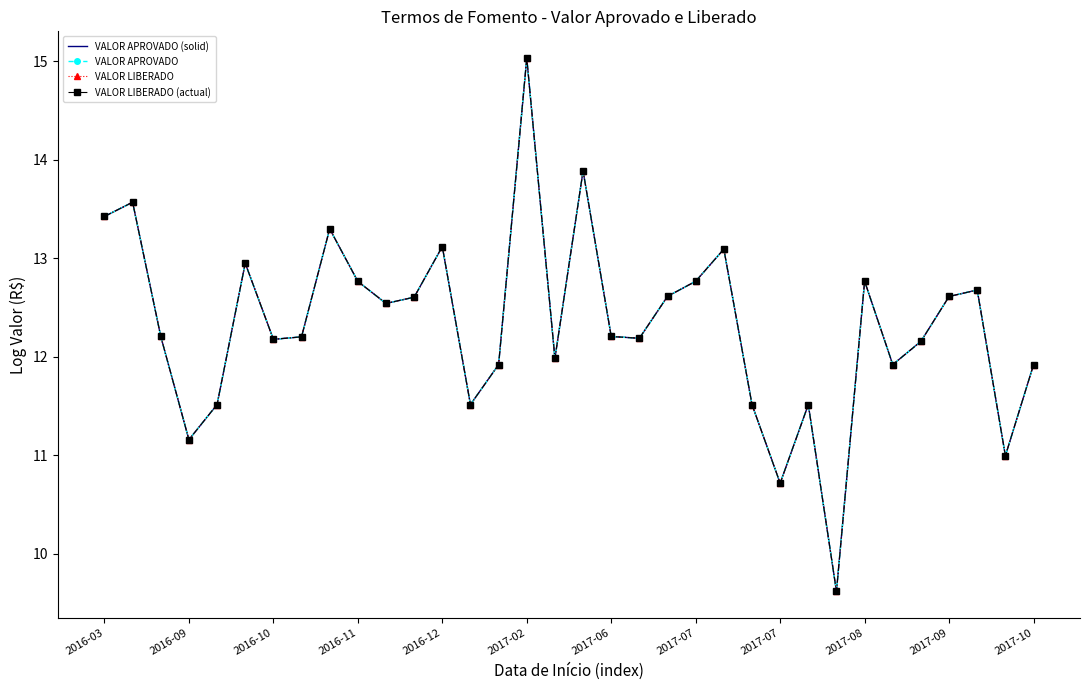

What is the sum of all VALOR LIBERADO (actual) values?

419.1